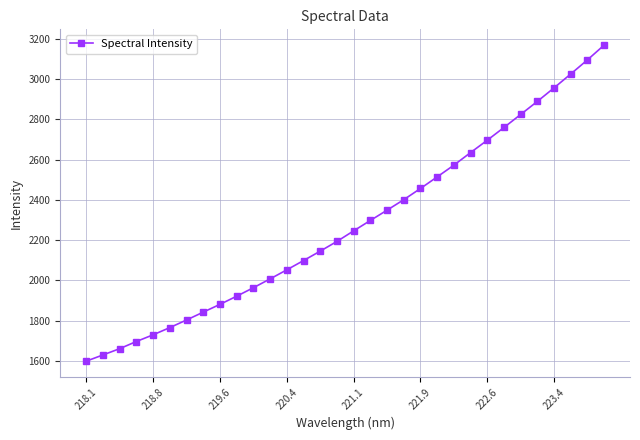

What is the value of the 1st point from the left?

1597.9